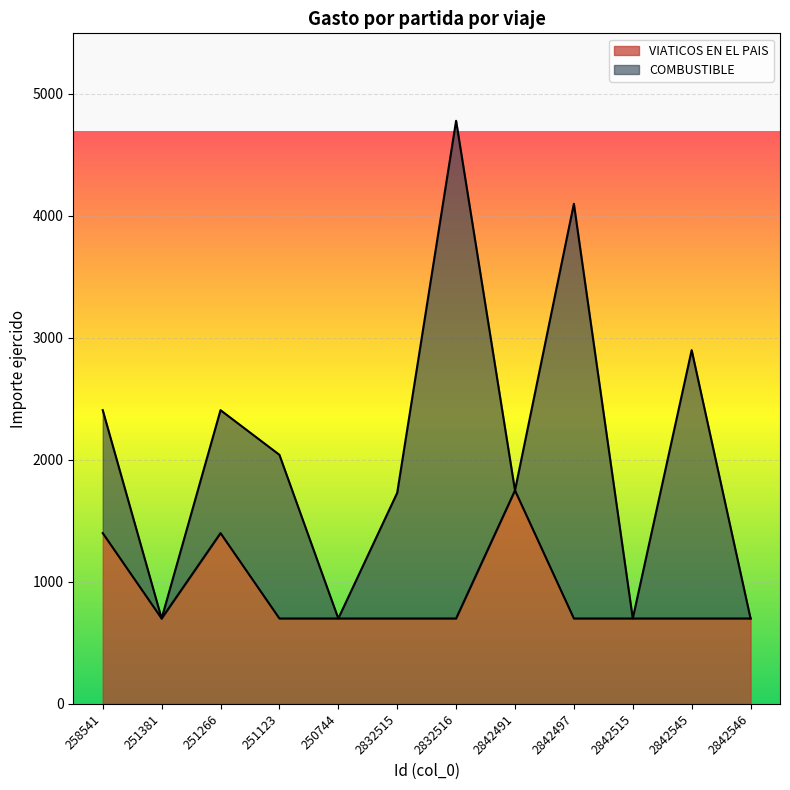

Reading left to right, extract all data points from this chart.

1400	700	1400	700	700	700	700	1750	700	700	700	700